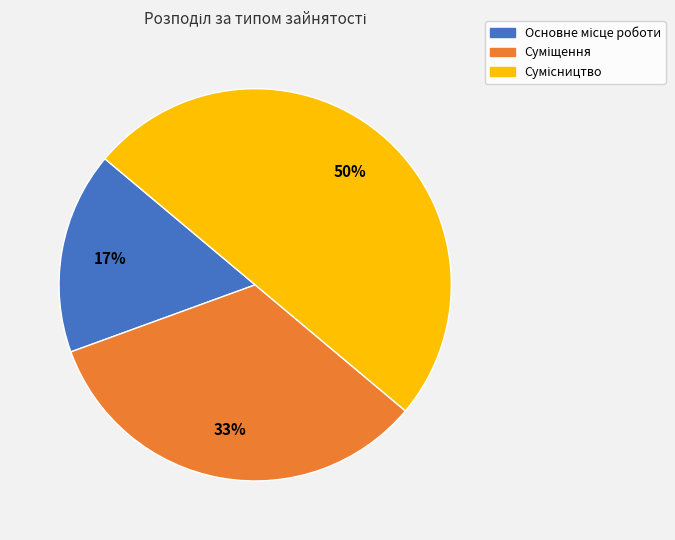

To the nearest percent, what is the difference between the largest and smallest slice percentages?

33%